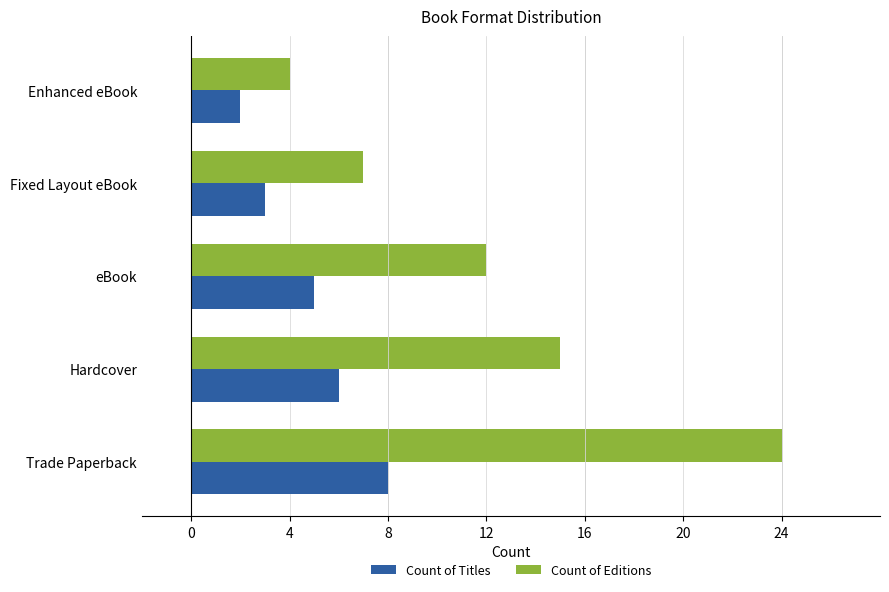

How many data points in Count of Editions are less than 12?

2